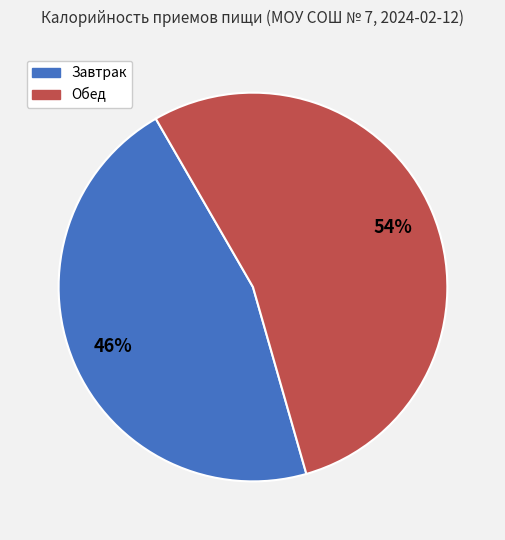

Which category has the smallest portion of the pie?

Завтрак